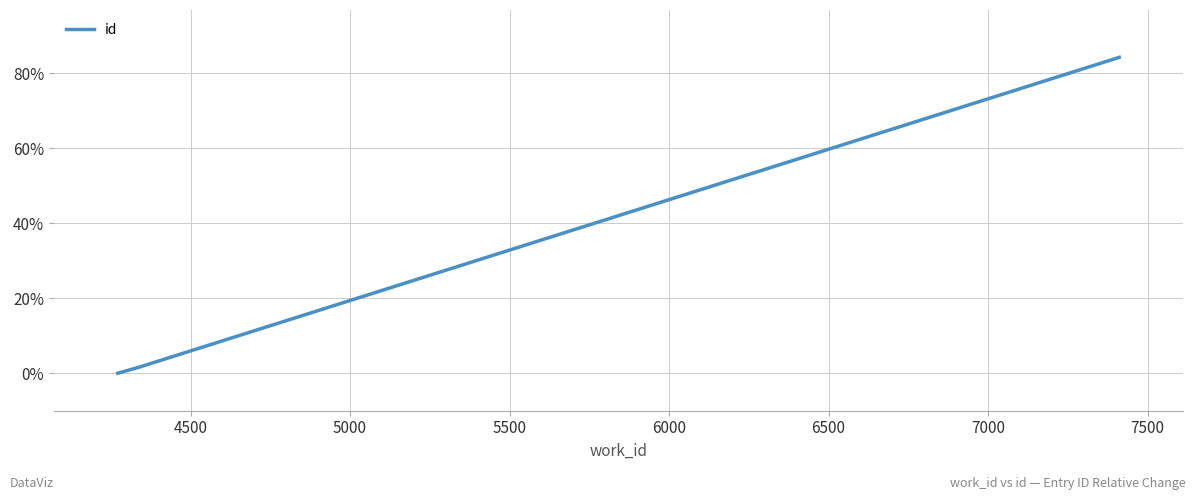

Reading left to right, list all the values displayed in this chart.

0.0	1.6	84.3